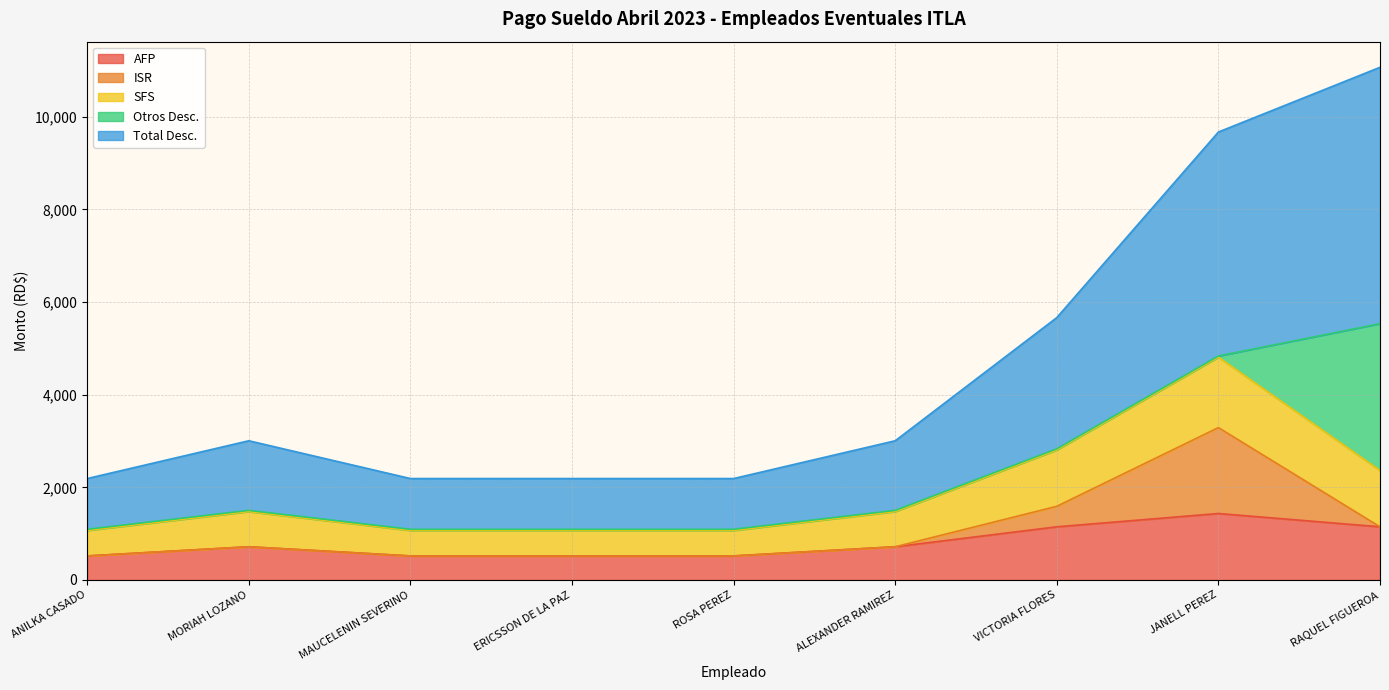

Where does the AFP series first go above 717?

MORIAH LOZANO